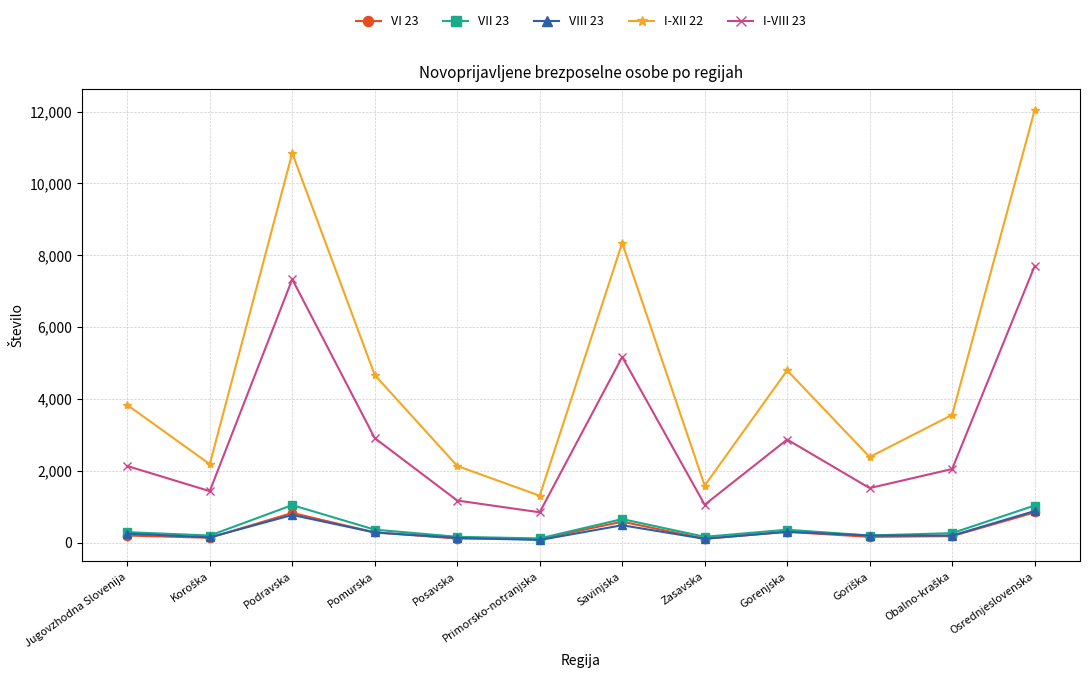

True or false: VII 23 has a value of 1721 at Osrednjeslovenska.

False